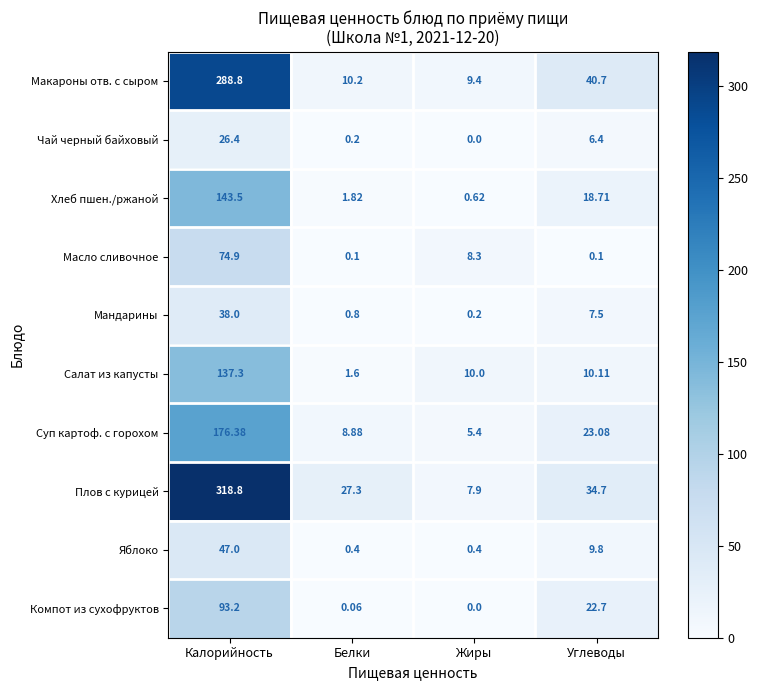

At Калорийность, list the series in order from largest to smallest.

Плов с курицей, Макароны отв. с сыром, Суп картоф. с горохом, Хлеб пшен./ржаной, Салат из капусты, Компот из сухофруктов, Масло сливочное, Яблоко, Мандарины, Чай черный байховый